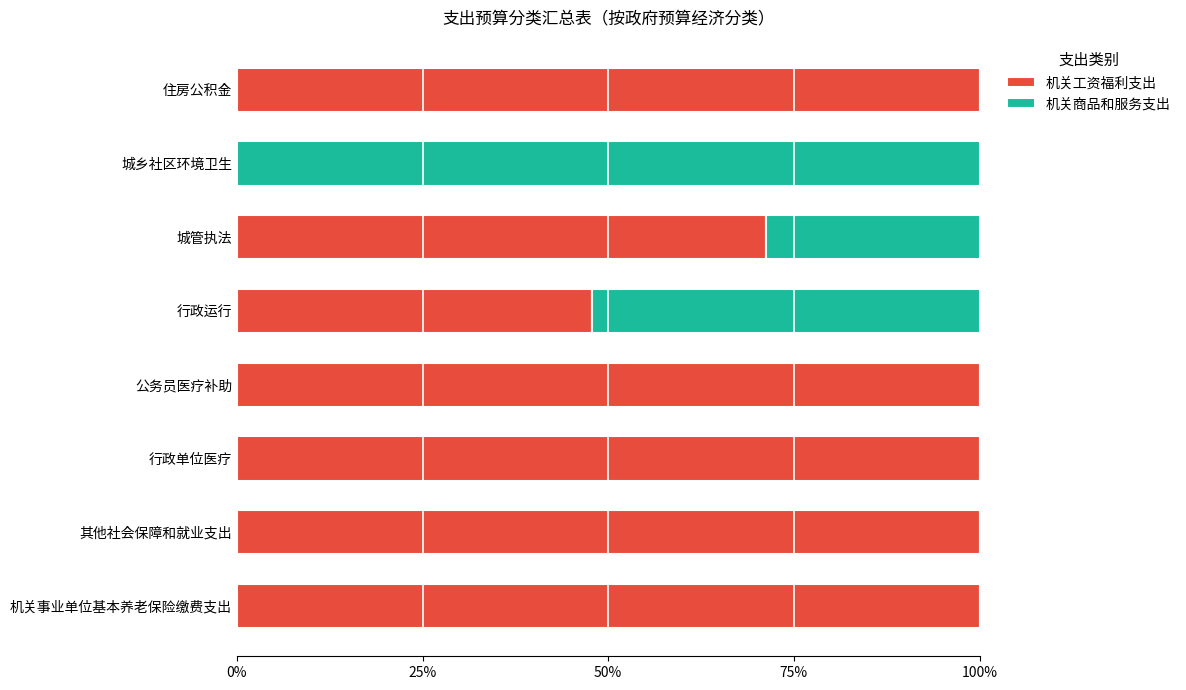

What are all the series names shown in the legend?

机关工资福利支出, 机关商品和服务支出